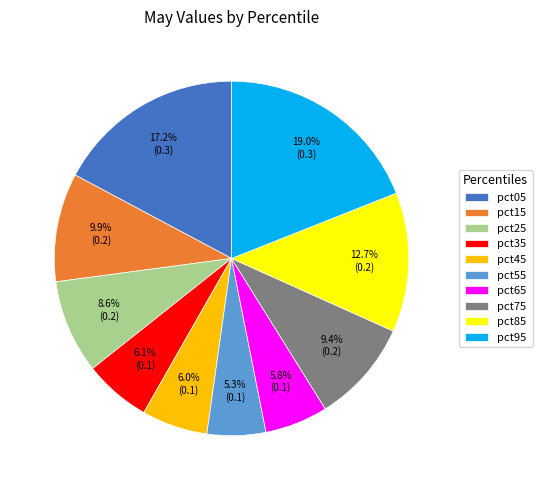

Combined, do pct95 and pct45 account for over 50%?

No